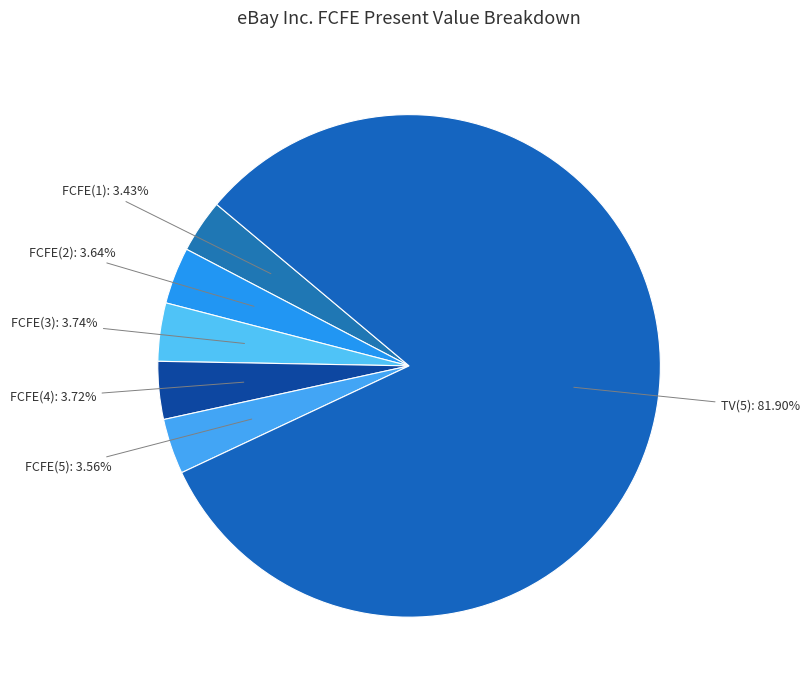

Count the number of slices in the pie.

6